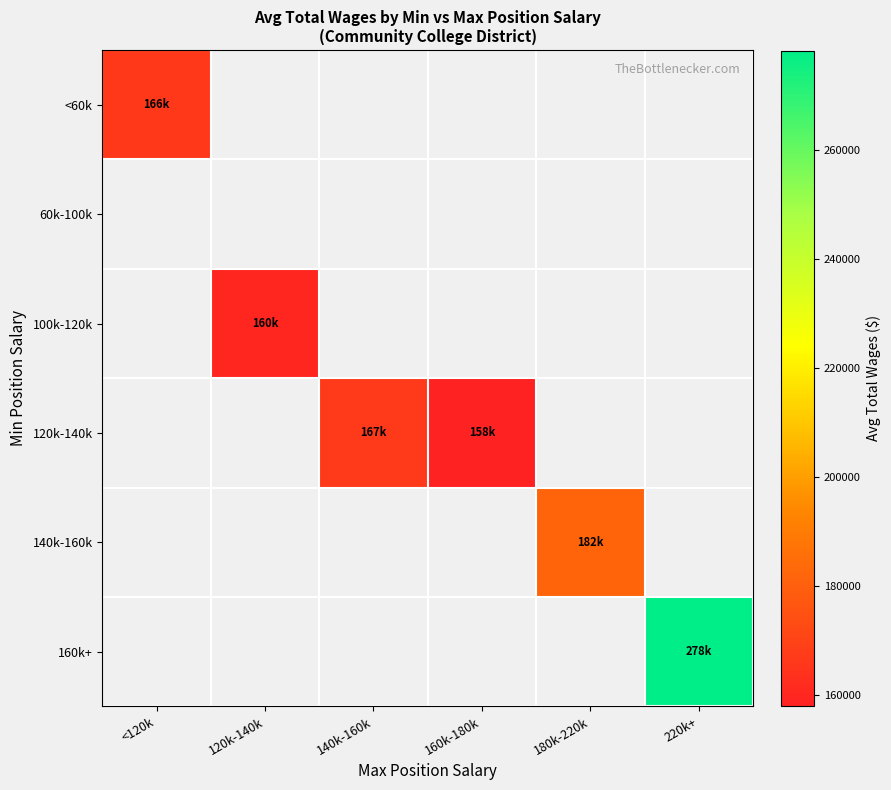

Which category has the highest value across all series?

220k+